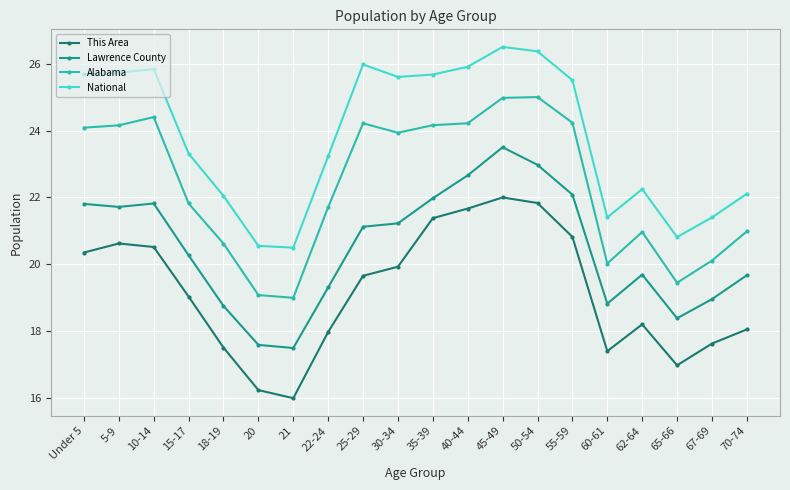

How many interior local peaks does the National series have?

4